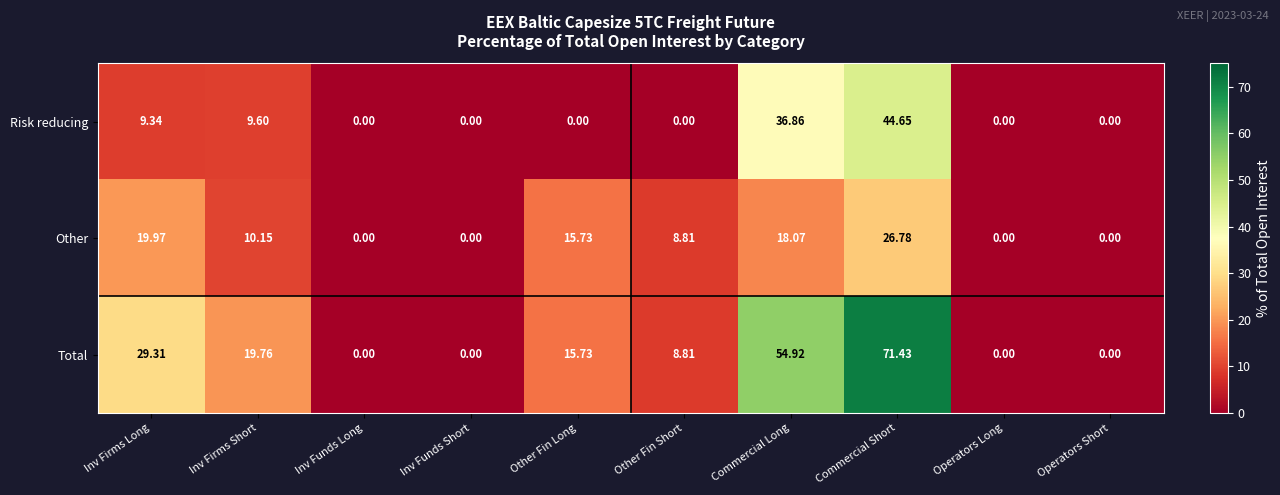

Rank the series by their maximum value, from lowest to highest.

Other, Risk reducing, Total